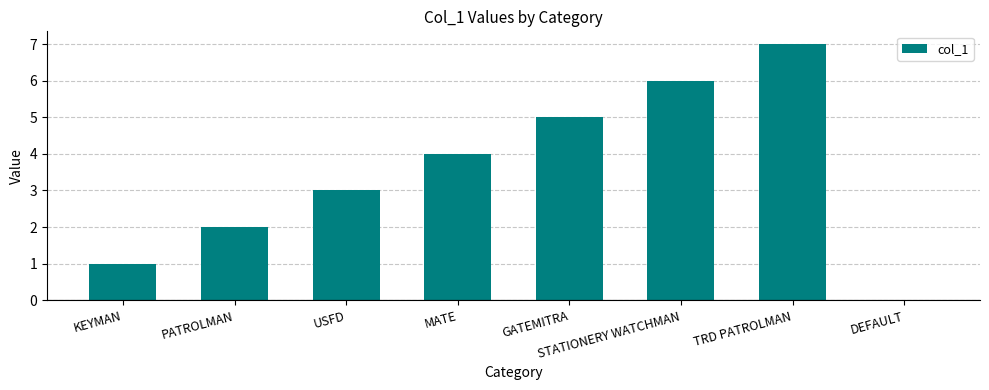

What is the sum of all values?

28